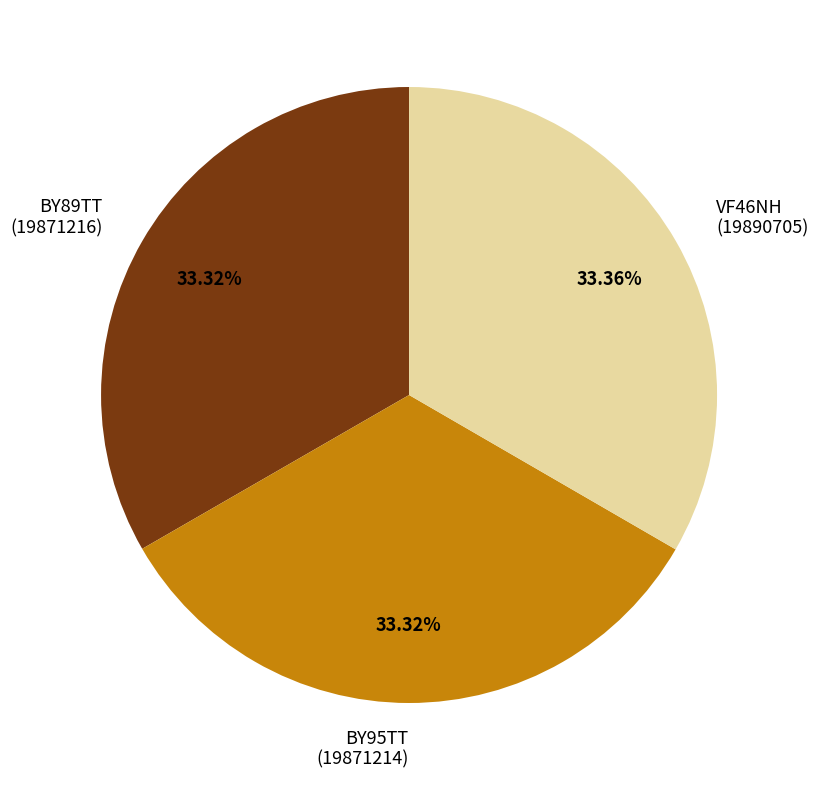

Is there a majority slice in this chart?

No